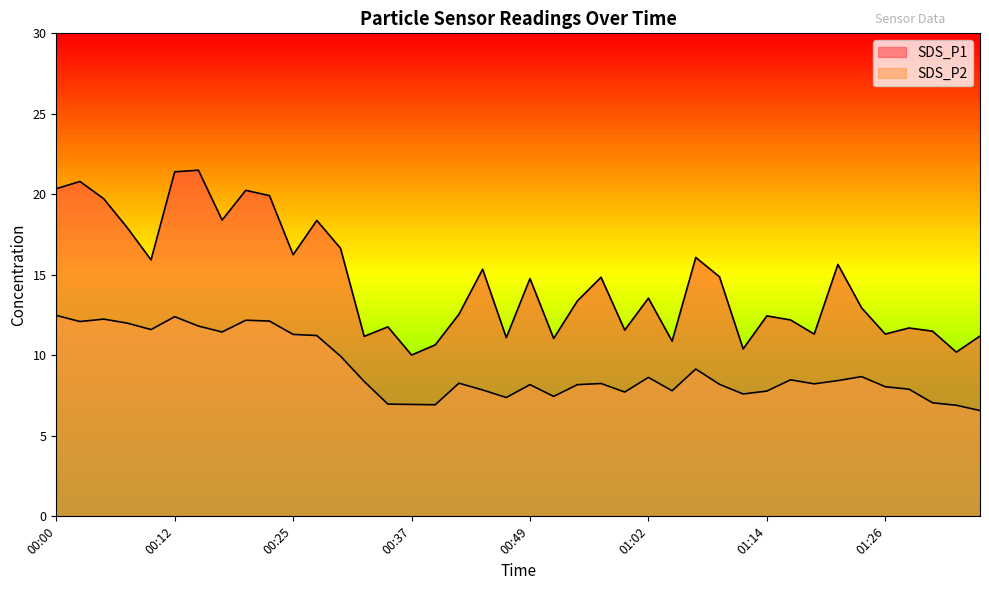

Reading left to right, what are all the values shown in this chart?

SDS_P1: 00:00=20.4	00:02=20.8	00:05=19.7	00:07=17.9	00:10=15.9	00:12=21.4	00:14=21.5	00:17=18.4	00:19=20.2	00:22=19.9	00:25=16.2	00:27=18.4	00:29=16.6	00:32=11.2	00:34=11.8	00:37=10.0	00:39=10.7	00:42=12.6	00:44=15.3	00:47=11.1	00:49=14.8	00:52=11.1	00:54=13.4	00:57=14.8	00:59=11.6	01:02=13.6	01:04=10.9	01:06=16.1	01:09=14.9	01:11=10.4	01:14=12.4	01:16=12.2	01:19=11.3	01:21=15.7	01:24=12.9	01:26=11.3	01:29=11.7	01:31=11.5	01:33=10.2	01:36=11.2
SDS_P2: 00:00=12.5	00:02=12.1	00:05=12.2	00:07=12.0	00:10=11.6	00:12=12.4	00:14=11.8	00:17=11.4	00:19=12.2	00:22=12.1	00:25=11.3	00:27=11.2	00:29=9.9	00:32=8.4	00:34=7.0	00:37=7.0	00:39=6.9	00:42=8.3	00:44=7.8	00:47=7.4	00:49=8.2	00:52=7.5	00:54=8.2	00:57=8.2	00:59=7.7	01:02=8.6	01:04=7.8	01:06=9.2	01:09=8.2	01:11=7.6	01:14=7.8	01:16=8.5	01:19=8.2	01:21=8.4	01:24=8.7	01:26=8.1	01:29=7.9	01:31=7.0	01:33=6.9	01:36=6.6